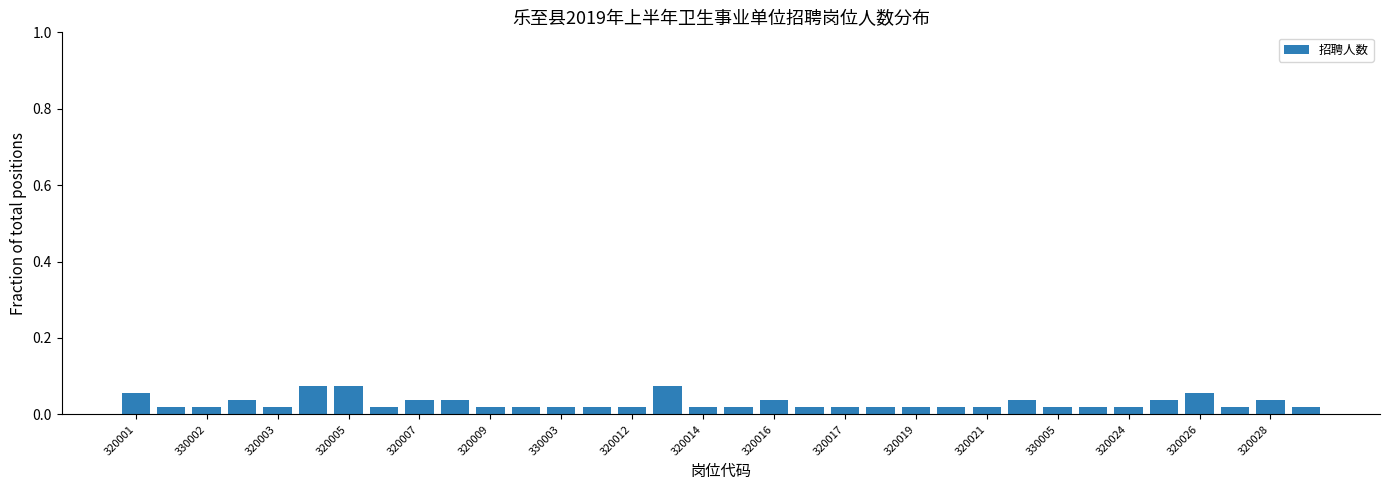

How many values are between 0 and 1?

34